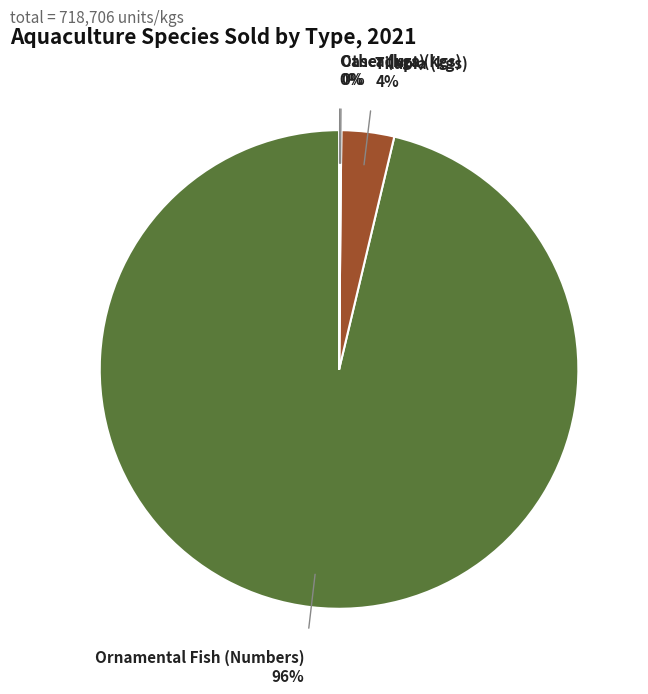

To the nearest percent, what portion does Tilapia (kgs) represent?

4%